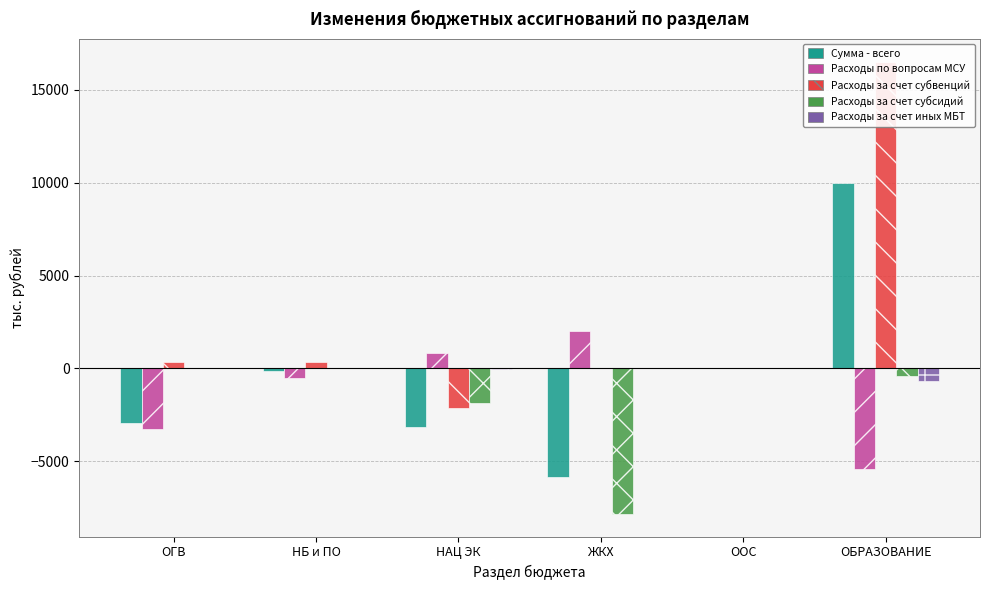

How many values in Расходы по вопросам МСУ are below zero?

4